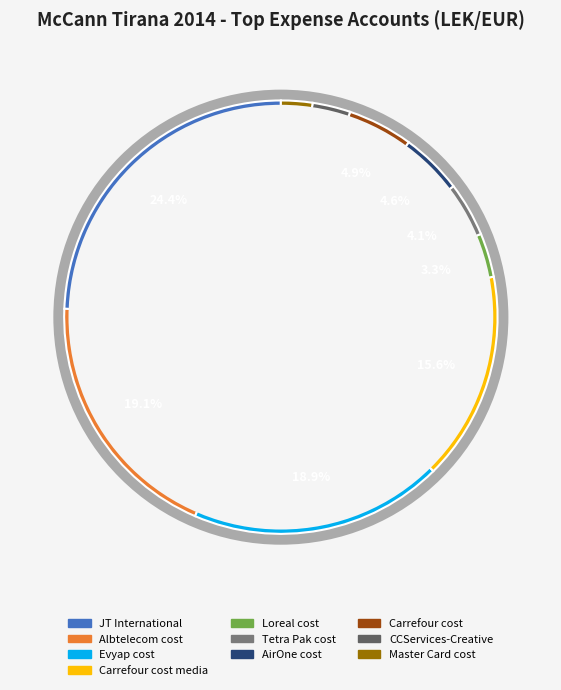

To the nearest percent, what portion does Loreal cost represent?

3%